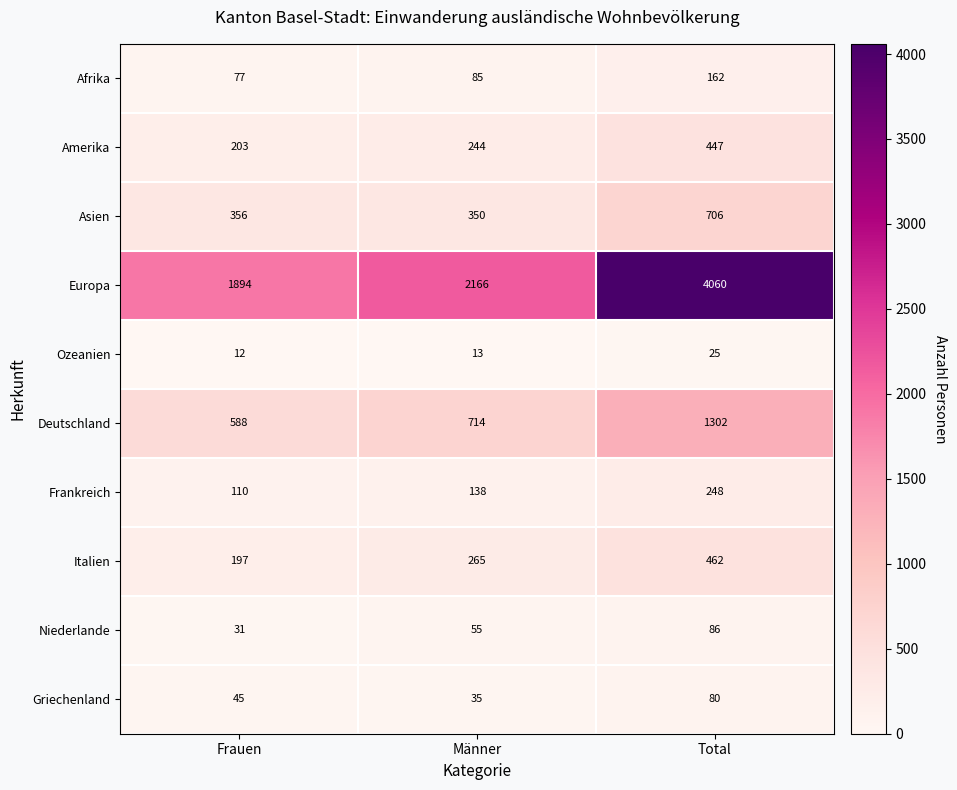

What is the sum of the Italien values at Total and Frauen?

659